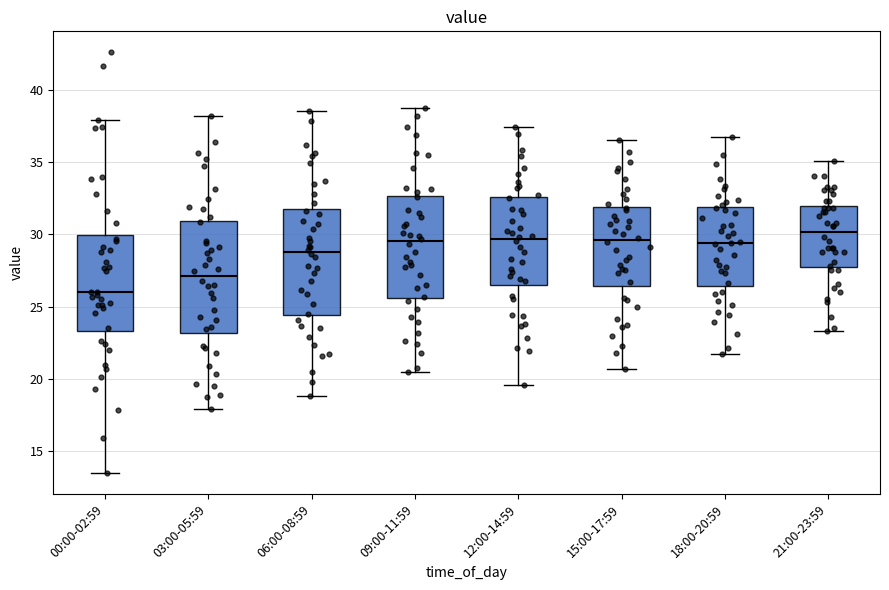

Reading left to right, transcribe this box plot: for each box, give where its median line is, the range the box spans, and where its two whiskers end, as read against the y-axis. The values are not printed on the chart, so give them approximately, as read against the axis.

00:00-02:59: median 26.0, box 23.5 to 30.0, whiskers 13.5 to 38.0
03:00-05:59: median 27.0, box 23.0 to 31.0, whiskers 18.0 to 38.0
06:00-08:59: median 29.0, box 24.5 to 31.5, whiskers 19.0 to 38.5
09:00-11:59: median 29.5, box 25.5 to 32.5, whiskers 20.5 to 39.0
12:00-14:59: median 29.5, box 26.5 to 32.5, whiskers 19.5 to 37.5
15:00-17:59: median 29.5, box 26.5 to 32.0, whiskers 20.5 to 36.5
18:00-20:59: median 29.5, box 26.5 to 32.0, whiskers 22.0 to 36.5
21:00-23:59: median 30.0, box 27.5 to 32.0, whiskers 23.5 to 35.0